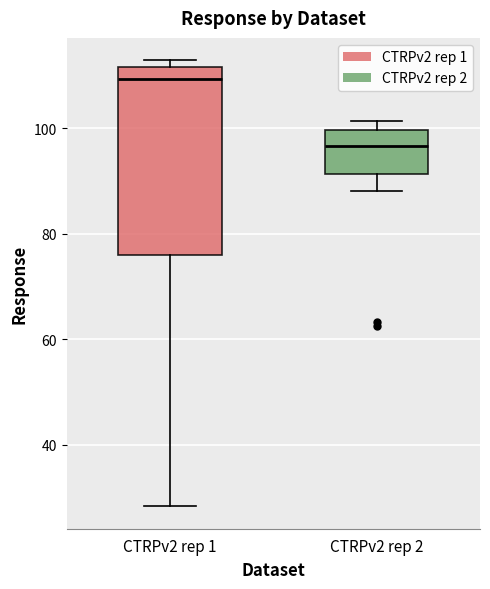

Which box has the lowest median line?

CTRPv2 rep 2